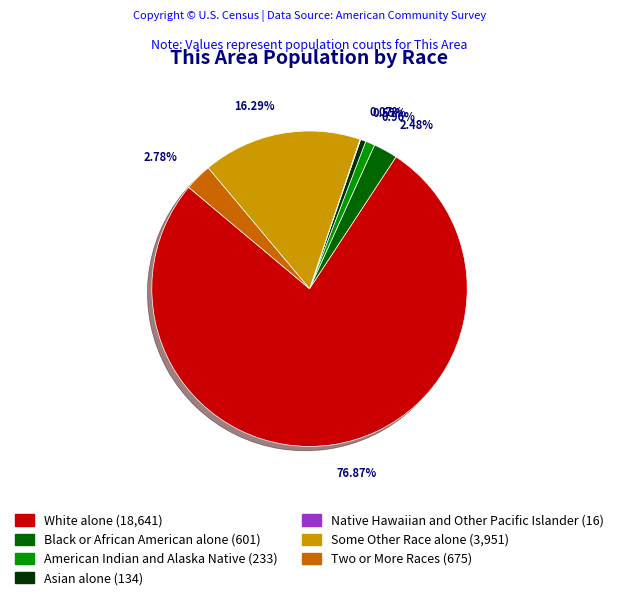

Is White alone the majority of the pie?

Yes